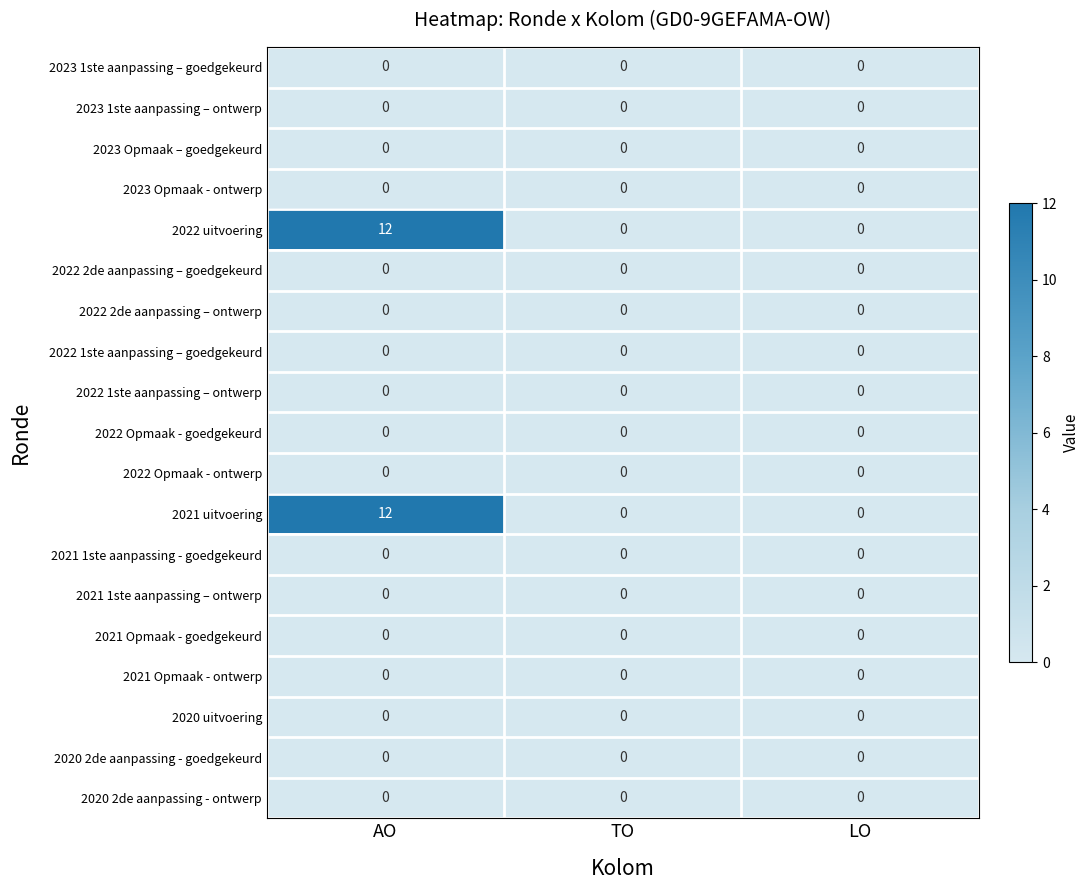

Count the number of data series in this chart.

19